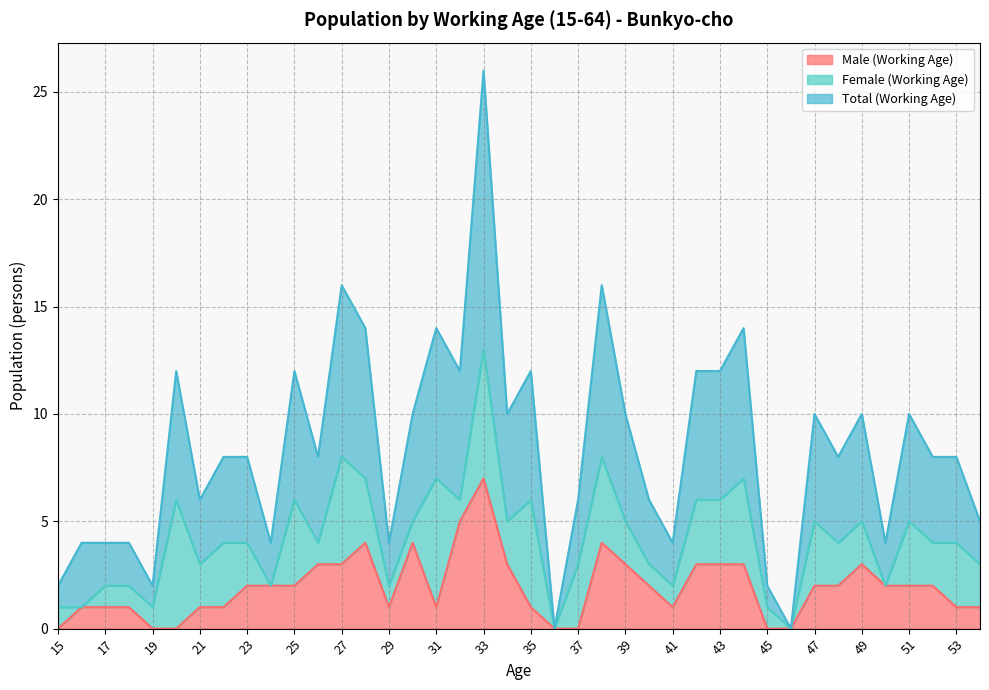

What is the difference between the highest and lowest values at 50?

2